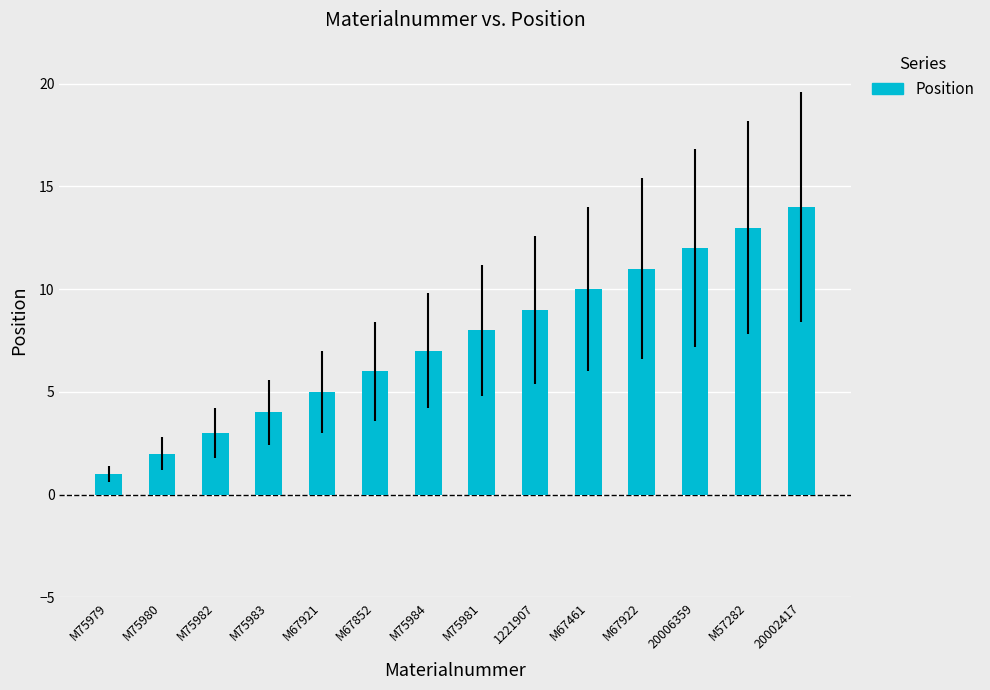

What is the approximate value at M67852?

6